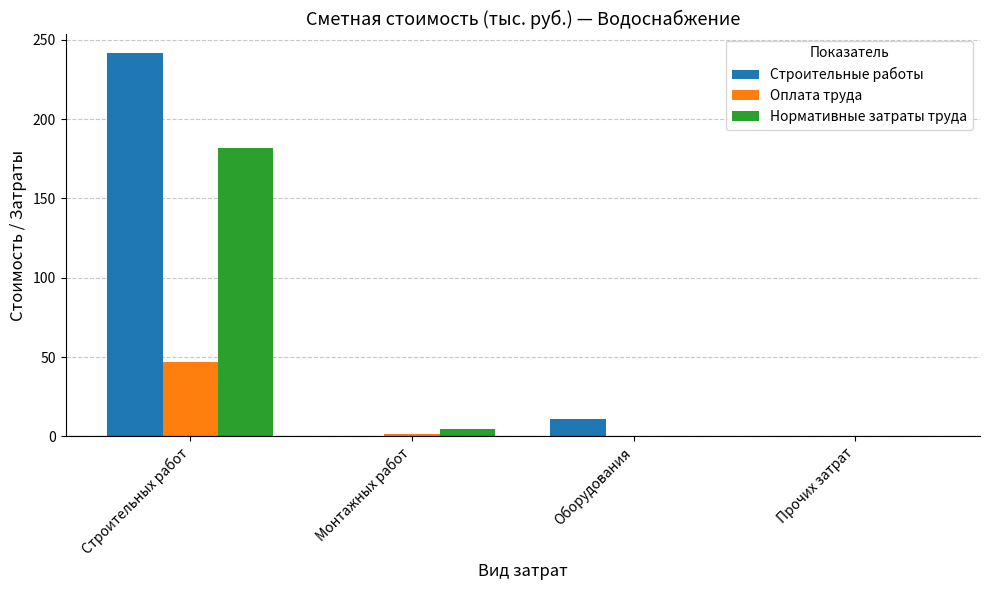

Does the chart contain stacked bars?

No